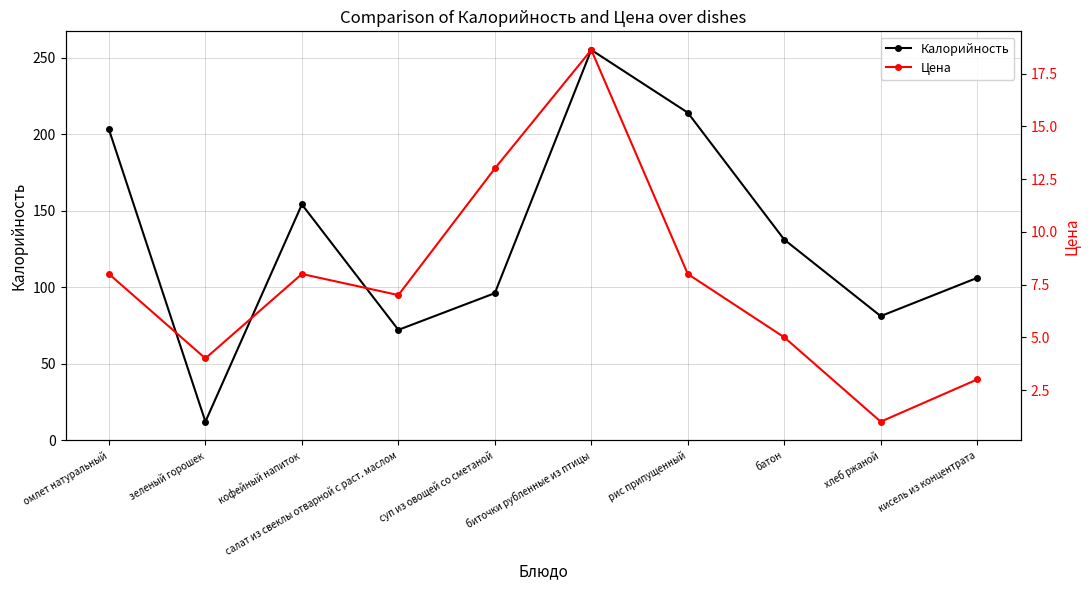

True or false: Цена and Калорийность intersect in this chart.

False